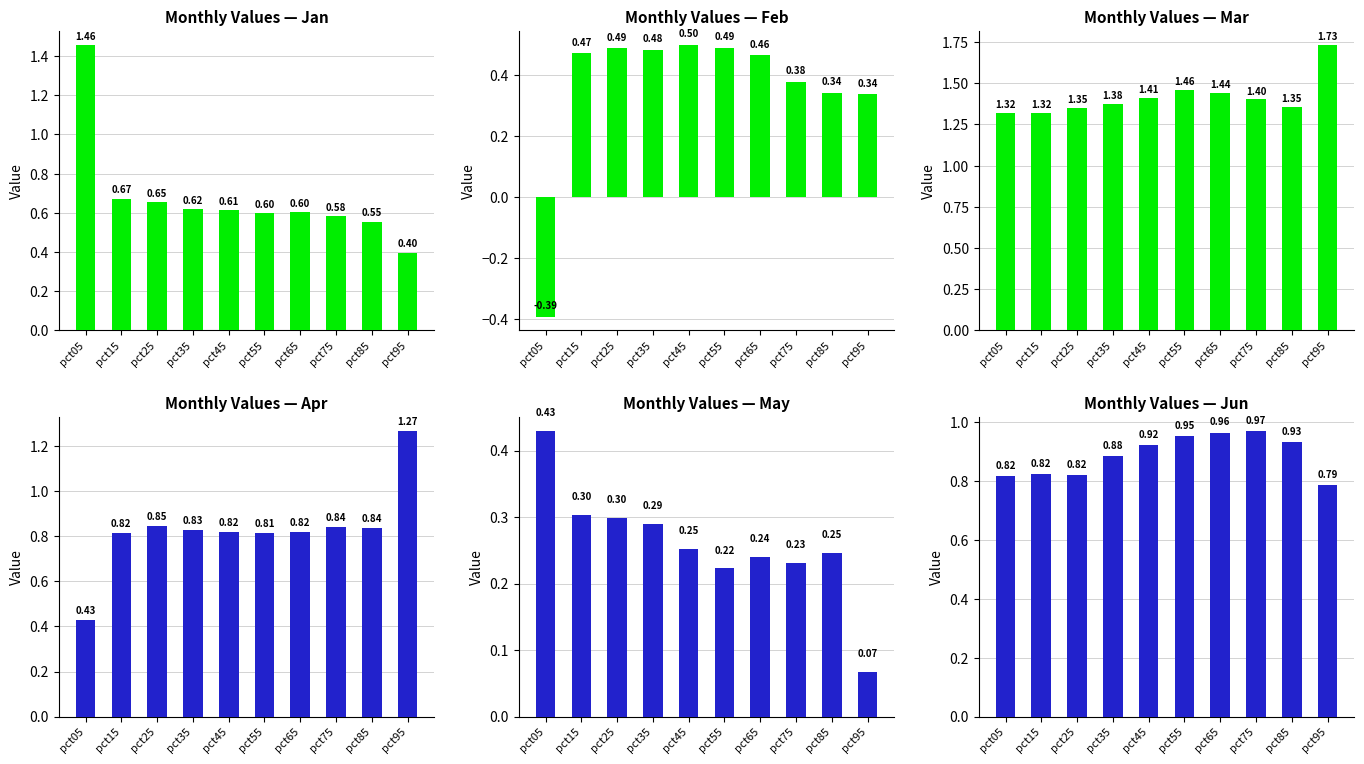

How many Feb values are between 0 and 1?

9